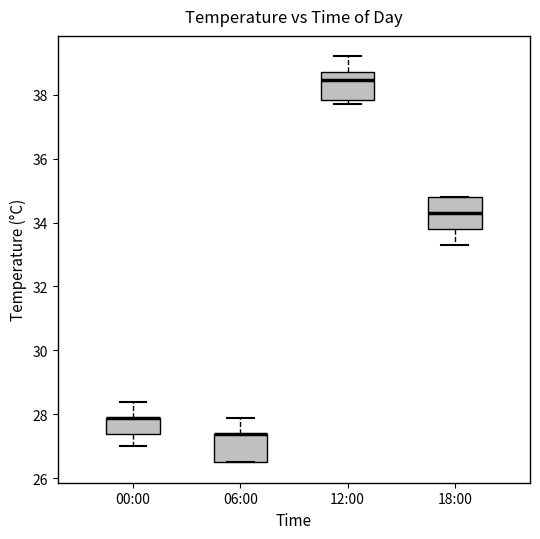

Reading left to right, transcribe this box plot: for each box, give where its median line is, the range the box spans, and where its two whiskers end, as read against the y-axis. The values are not printed on the chart, so give them approximately, as read against the axis.

00:00: median 28.0 (drawn on the box's upper edge), box 27.4 to 28.0, whiskers 27.0 to 28.4
06:00: median 27.4 (drawn on the box's upper edge), box 26.6 to 27.4, whiskers 26.6 to 28.0
12:00: median 38.4, box 37.8 to 38.8, whiskers 37.8 (just below the box's lower edge) to 39.2
18:00: median 34.4, box 33.8 to 34.8, whiskers 33.4 to 34.8